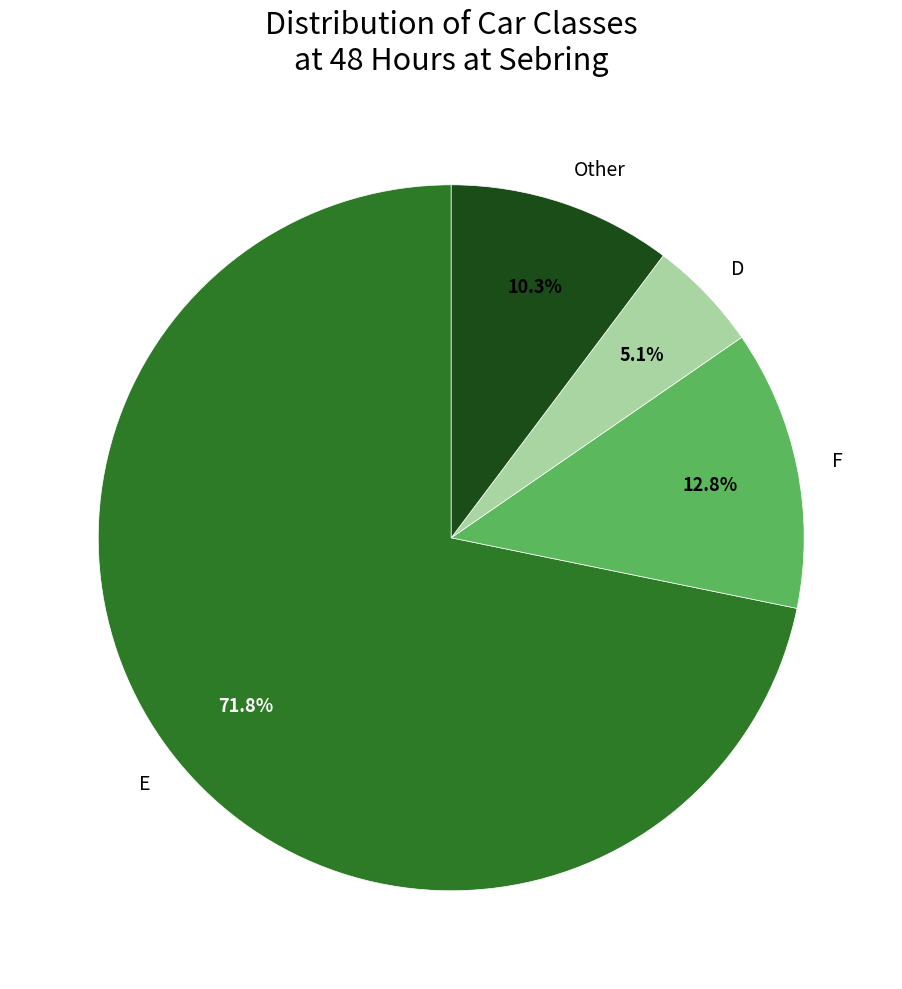

How much of the chart is everything except F?

87.2%